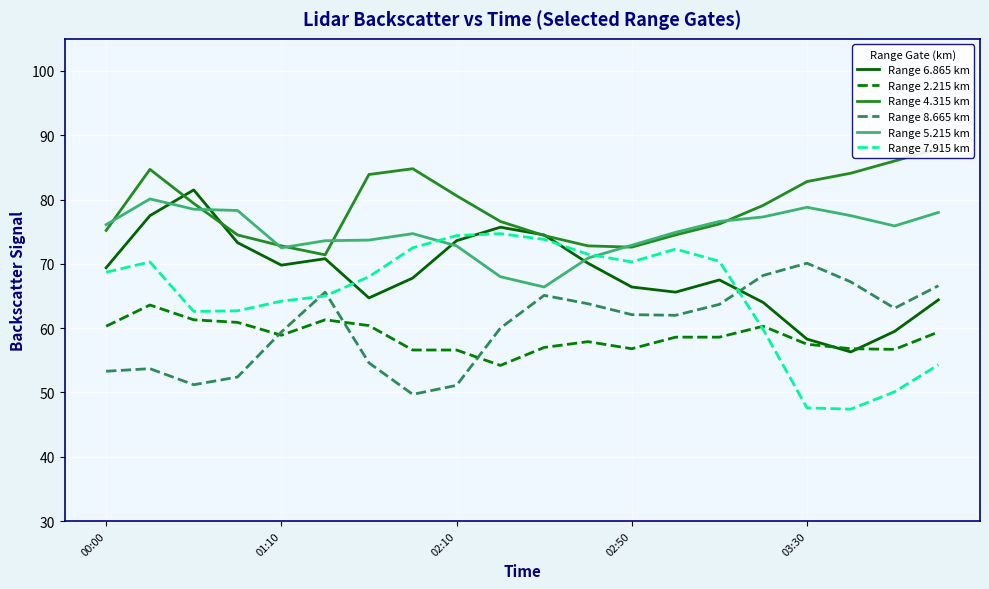

After their last crossing, which series has the higher values: Range 5.215 km or Range 6.865 km?

Range 5.215 km